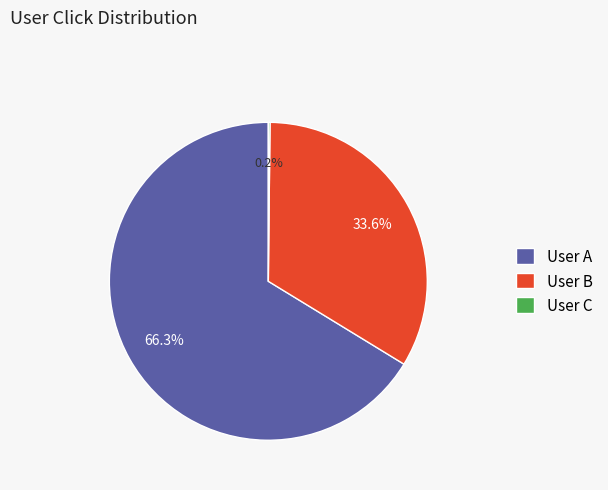

What is the largest slice in the pie chart?

User A